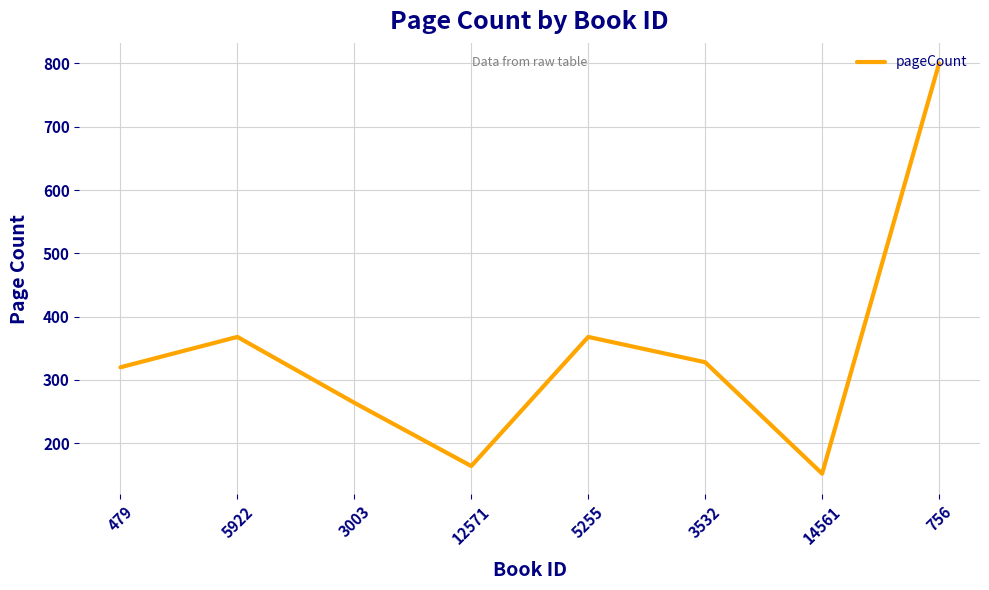

How many interior local valleys (lower than both neighbors) does the data have?

2